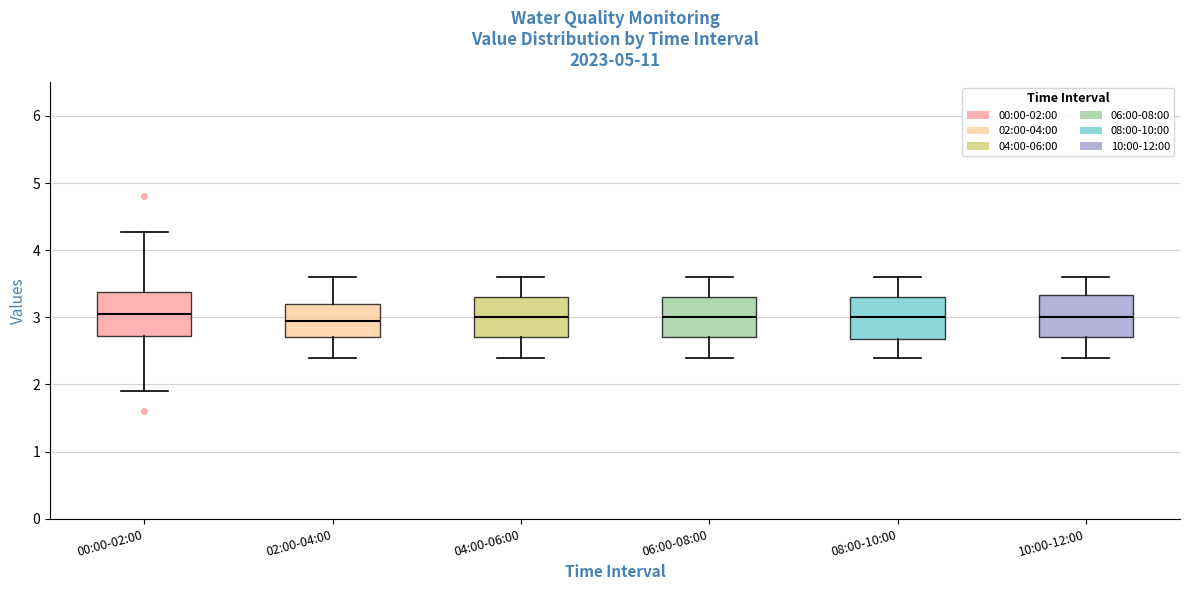

Reading left to right, read every box against the y-axis: the position of its median line, the range the box covers, and the ends of its whiskers. The values are not printed on the chart, so give them approximately, as read against the axis.

00:00-02:00: median 3.1, box 2.7 to 3.4, whiskers 1.9 to 4.3
02:00-04:00: median 3.0, box 2.7 to 3.2, whiskers 2.4 to 3.6
04:00-06:00: median 3.0, box 2.7 to 3.3, whiskers 2.4 to 3.6
06:00-08:00: median 3.0, box 2.7 to 3.3, whiskers 2.4 to 3.6
08:00-10:00: median 3.0, box 2.7 to 3.3, whiskers 2.4 to 3.6
10:00-12:00: median 3.0, box 2.7 to 3.3, whiskers 2.4 to 3.6